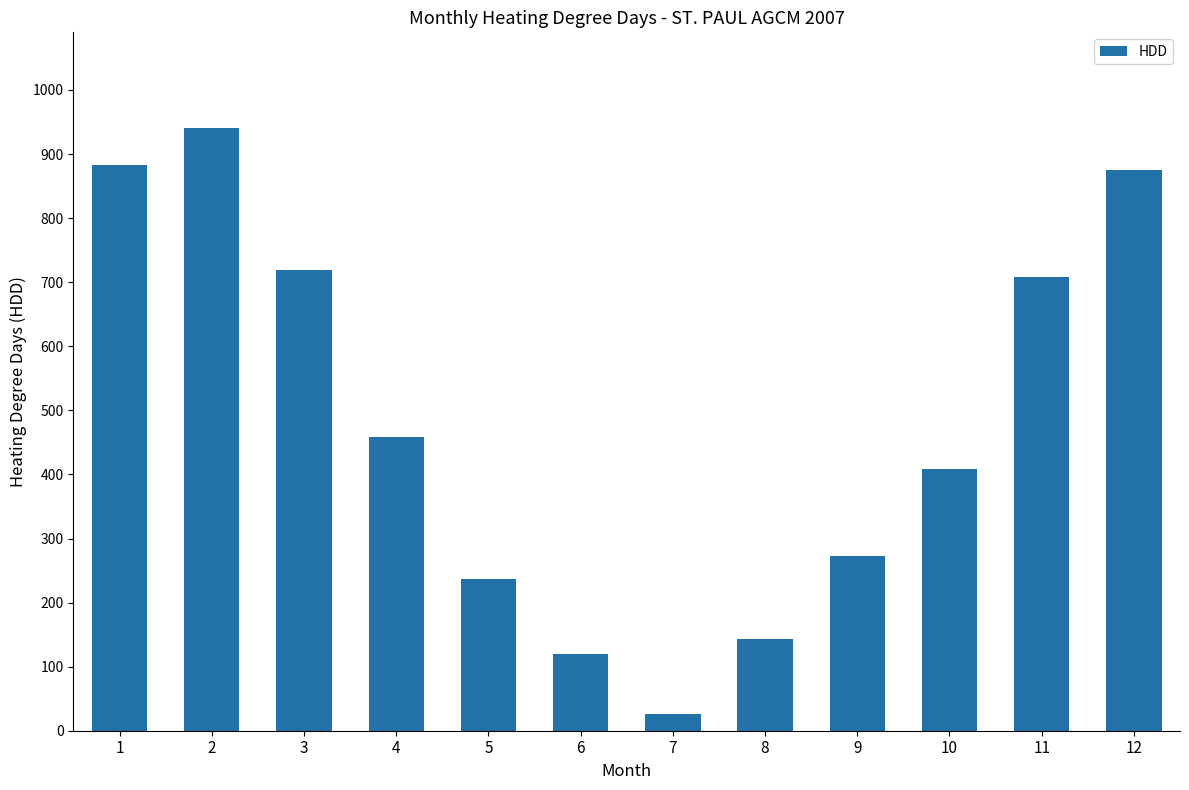

List the labels in order of value, smallest first.

7, 6, 8, 5, 9, 10, 4, 11, 3, 12, 1, 2